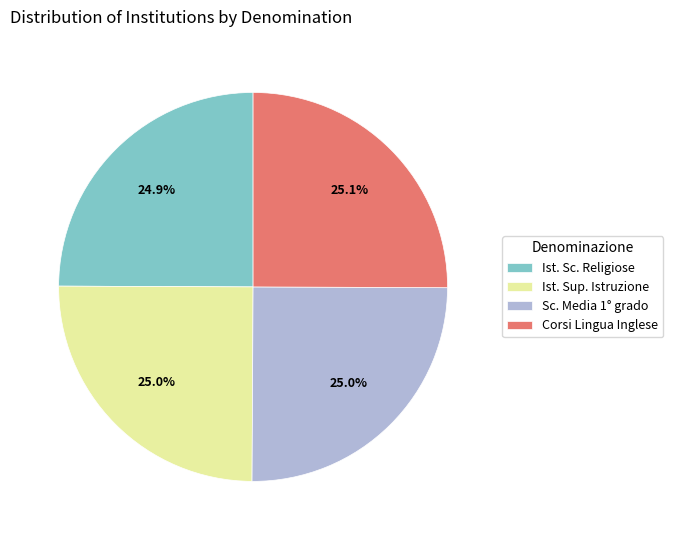

How much of the chart is everything except Sc. Media 1° grado?

75.0%